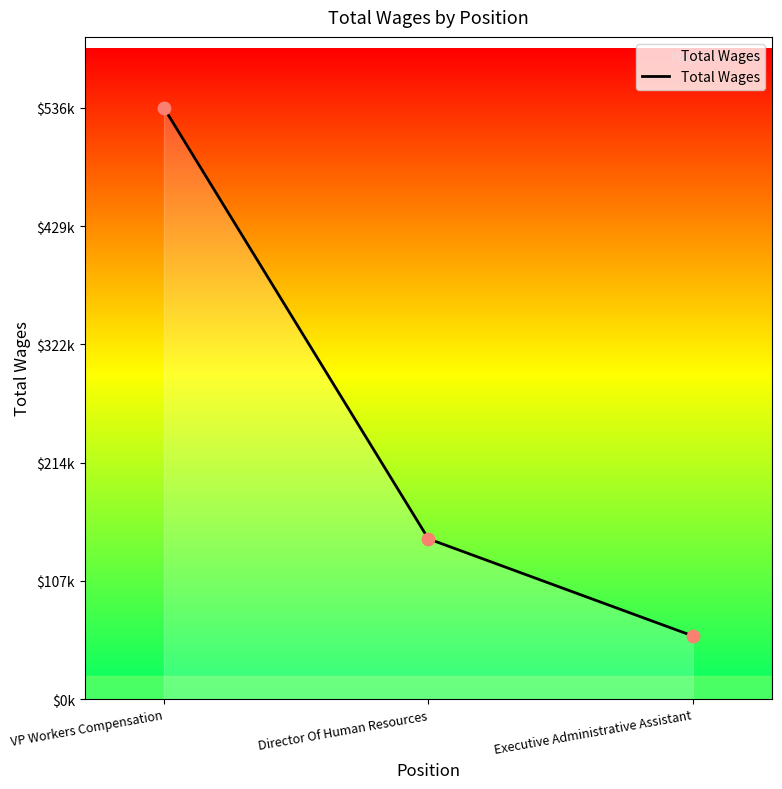

What is the change in value from VP Workers Compensation to Executive Administrative Assistant?

-479524